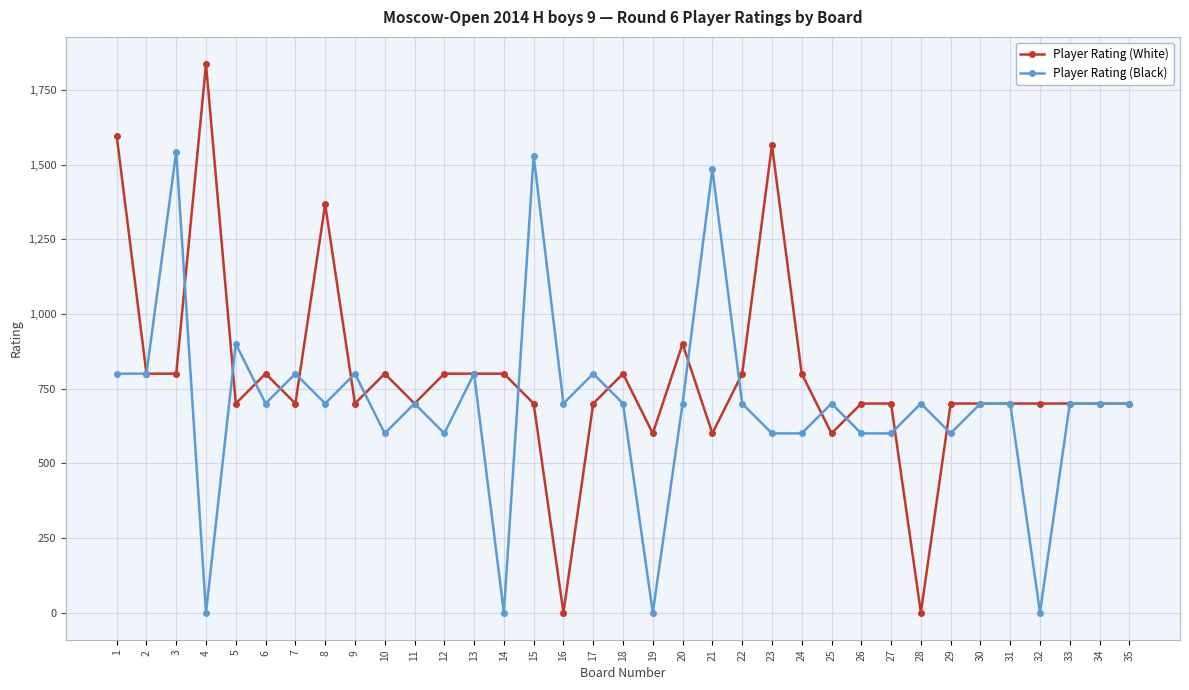

Does the chart have visible grid lines?

Yes